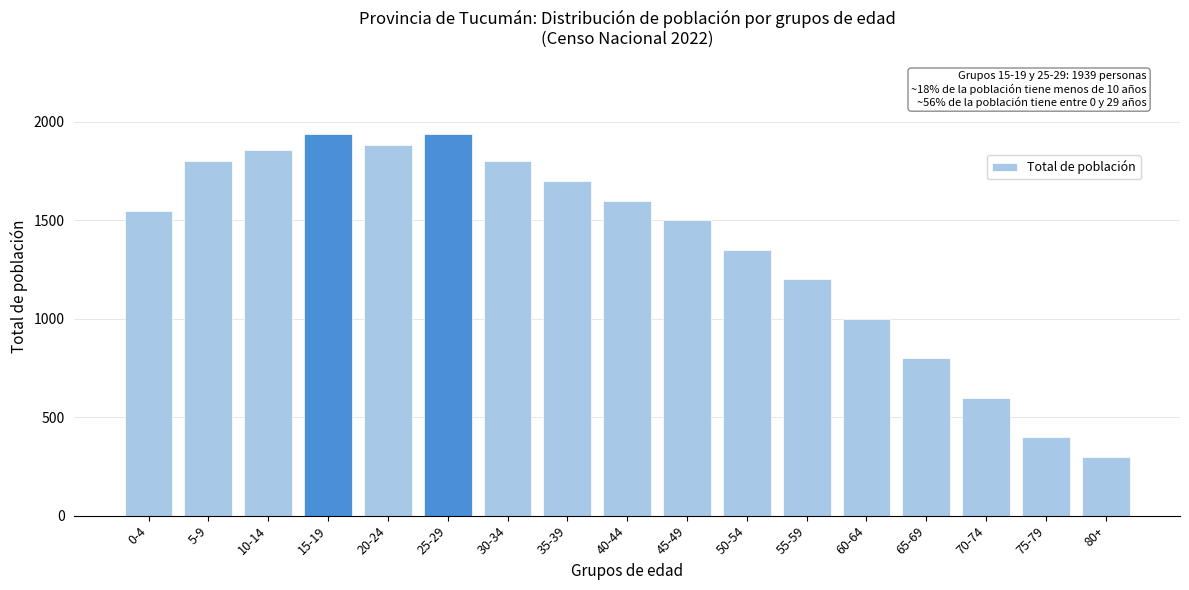

Read the value at 25-29, to the nearest 50.

1950